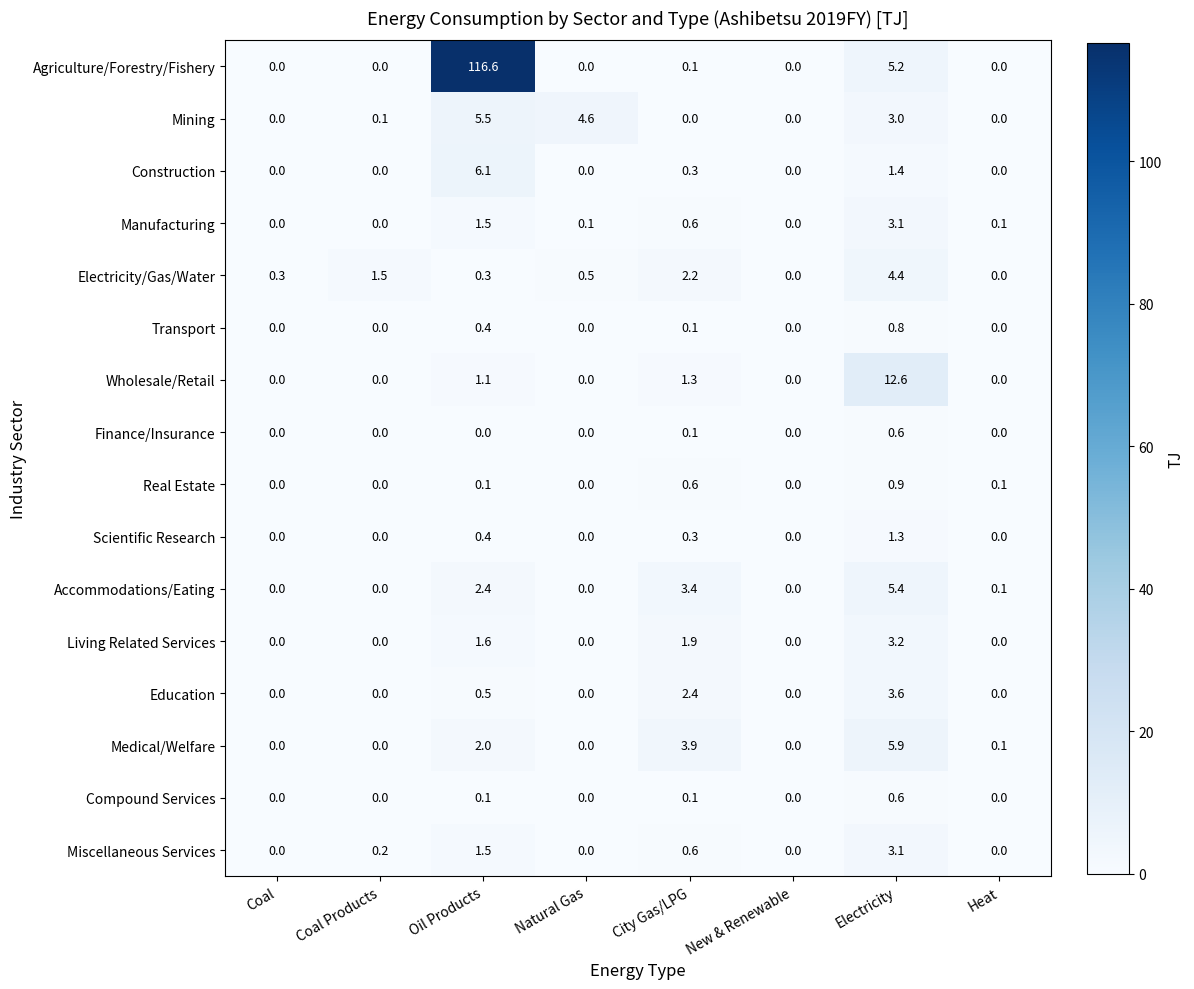

True or false: Scientific Research has a value of -0.5 at Natural Gas.

False